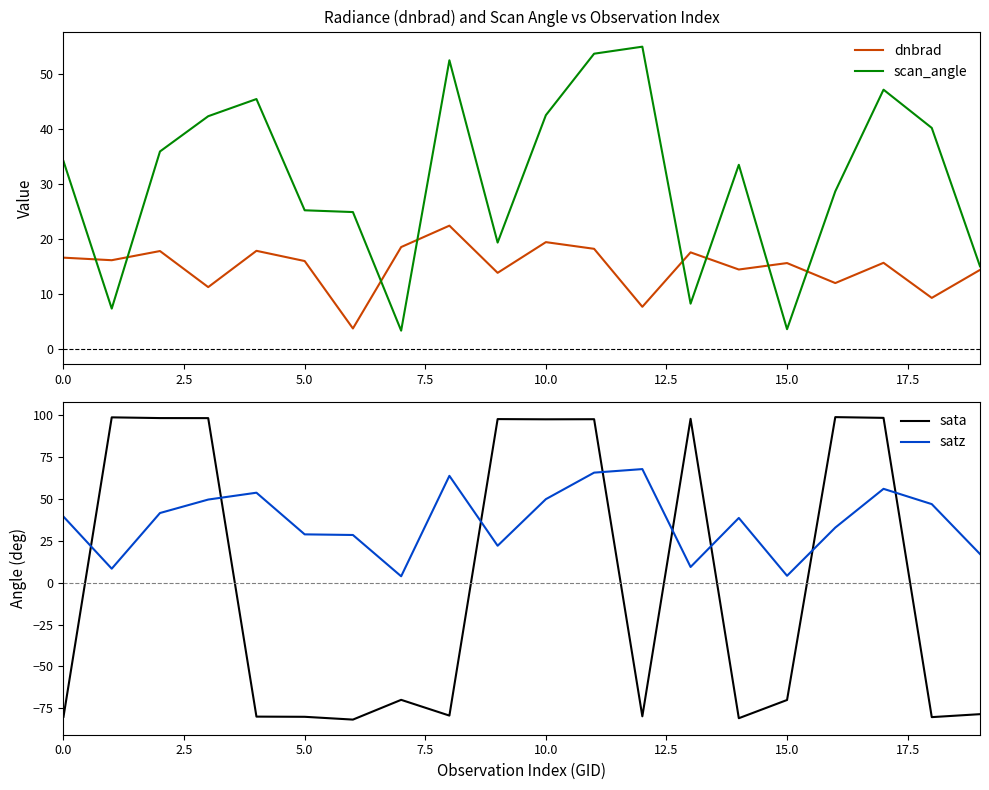

The value of dnbrad at 0.0 is 28.2. True or false?

False